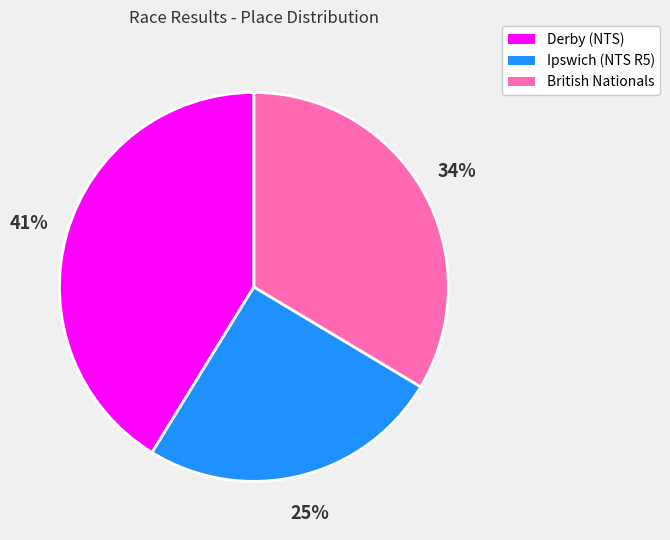

How many slices are in this pie chart?

3